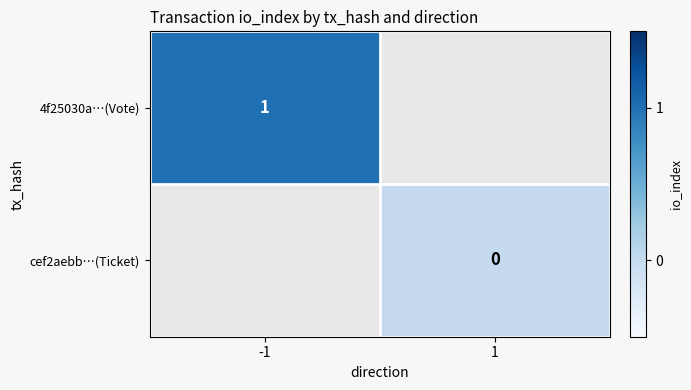

Rank the categories by cef2aebb…(Ticket) value from lowest to highest.

-1, 1